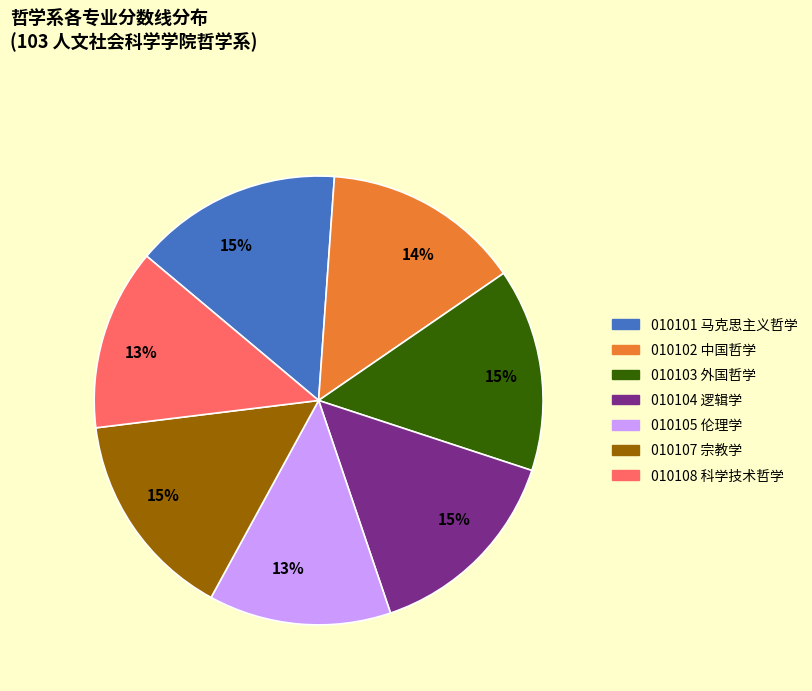

Is there a majority slice in this chart?

No